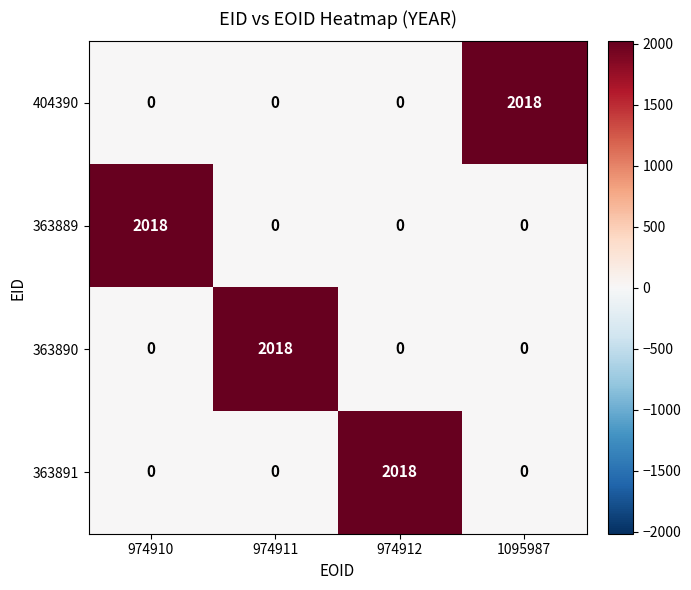

What is the difference between the maximum and minimum values in the 363889 series?

2018